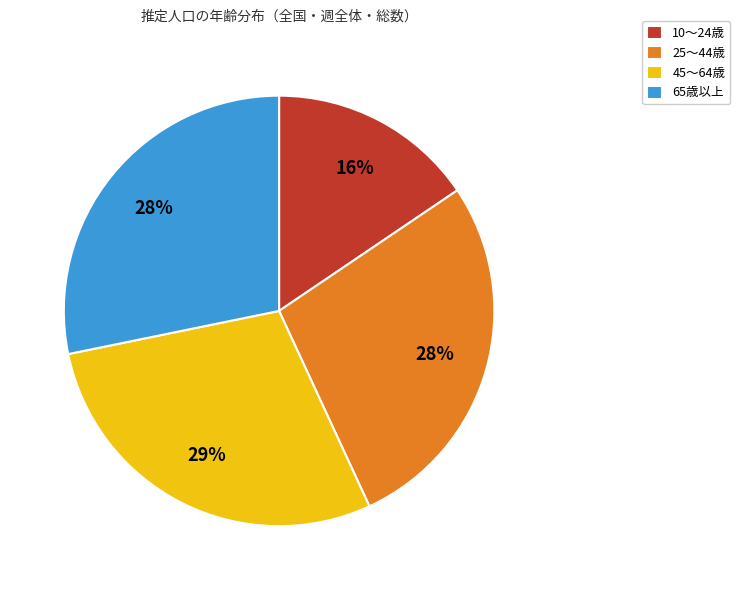

Is the sum of 65歳以上 and 25～44歳 greater than half?

Yes